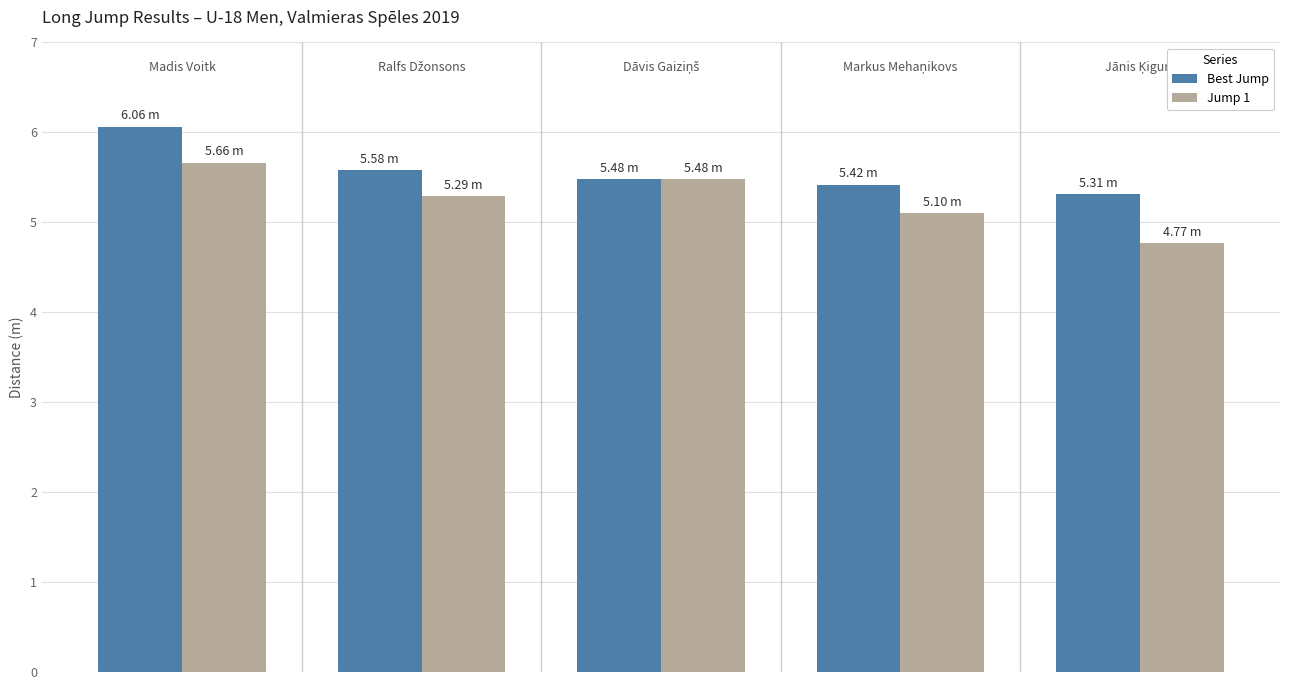

How many distinct data groups are displayed?

2